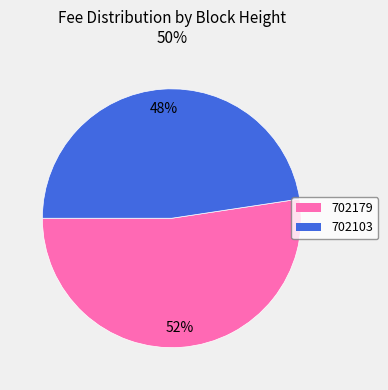

What percentage is the 702179 slice, to the nearest percent?

52%